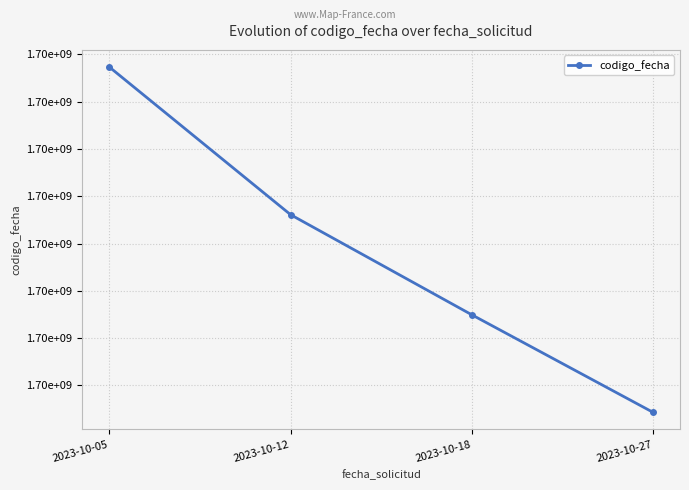

True or false: the data shows 1698433079 at 2023-10-05.

True